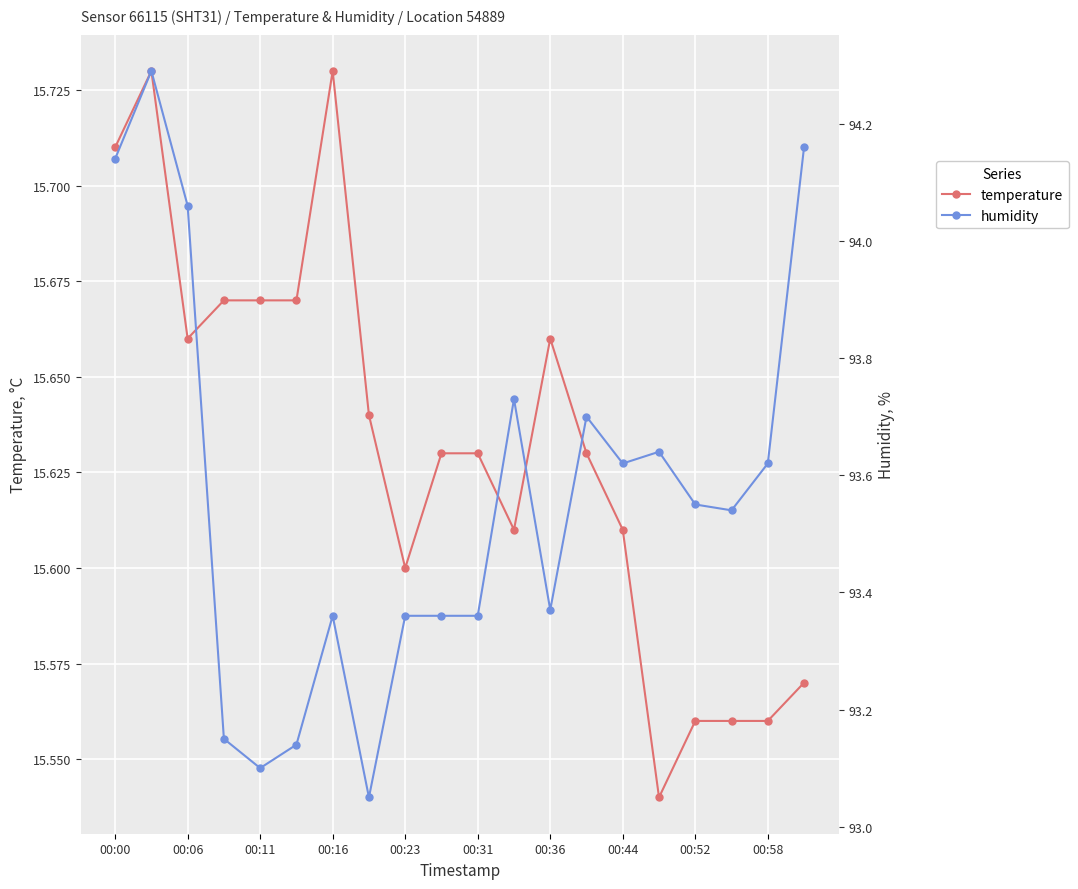

Count the temperature values in the range 15 to 16.

20